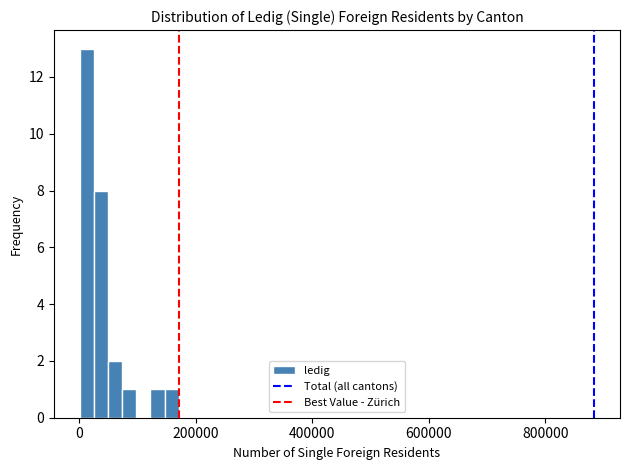

Around what value on the x-axis is the tallest bar? Give the approximate position of its centre, as read against the axis.

20000